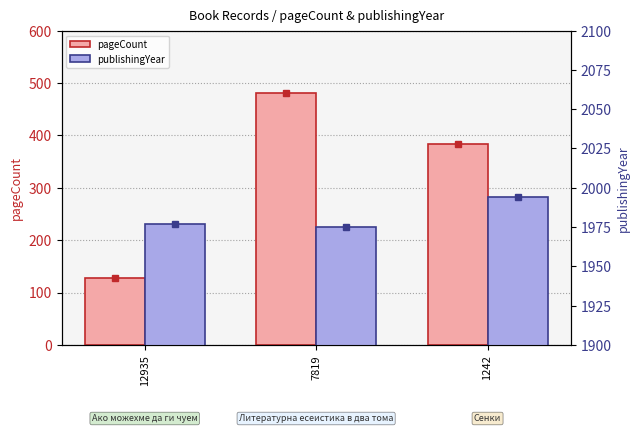

List the labels in order of publishingYear value, smallest first.

7819, 12935, 1242